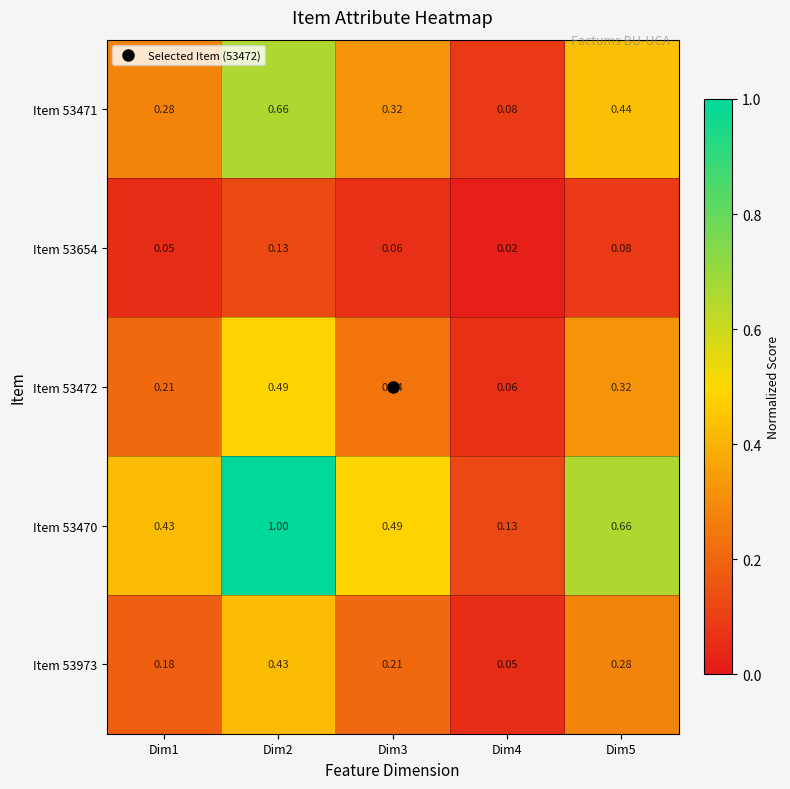

Rank the series at Dim1 from highest to lowest value.

Item 53470, Item 53471, Item 53472, Item 53973, Item 53654